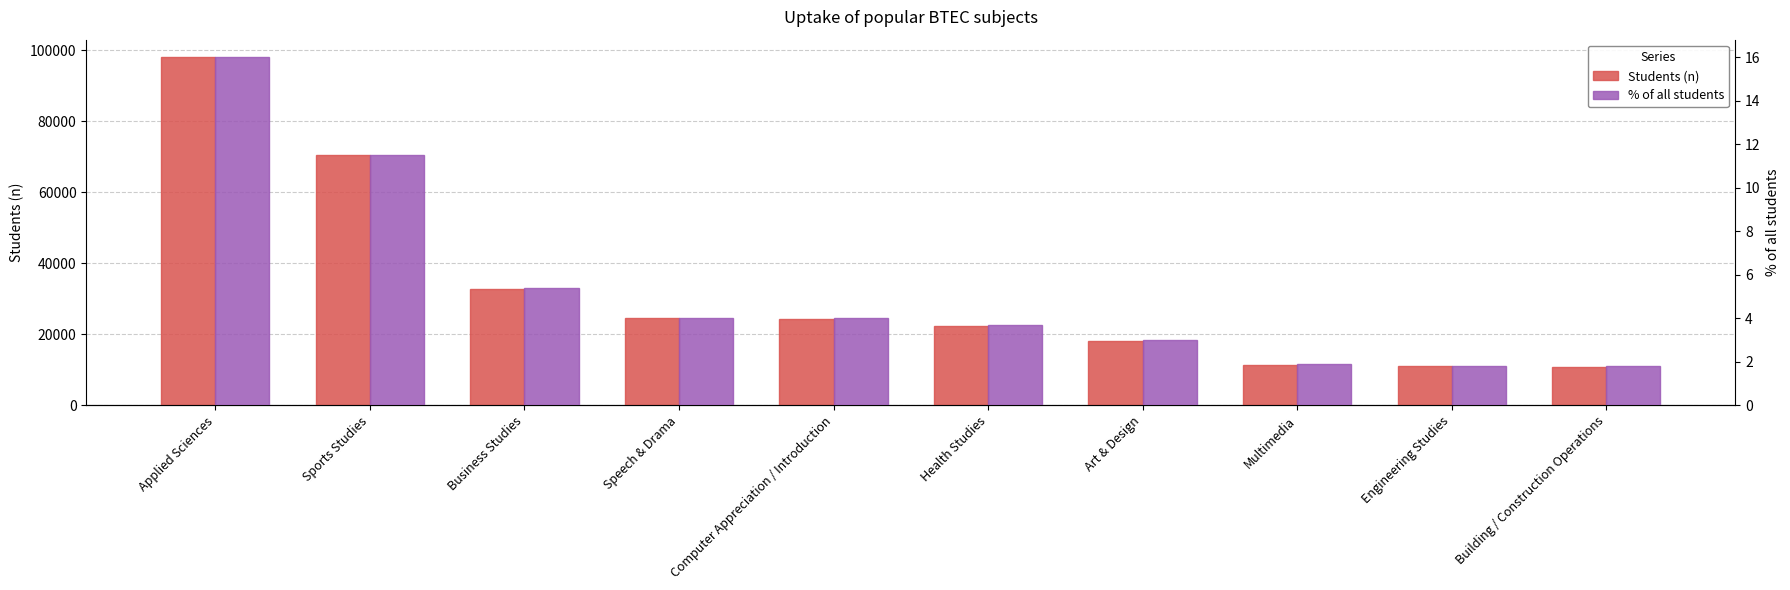

How many values in the Students (n) series are below 24231?

5